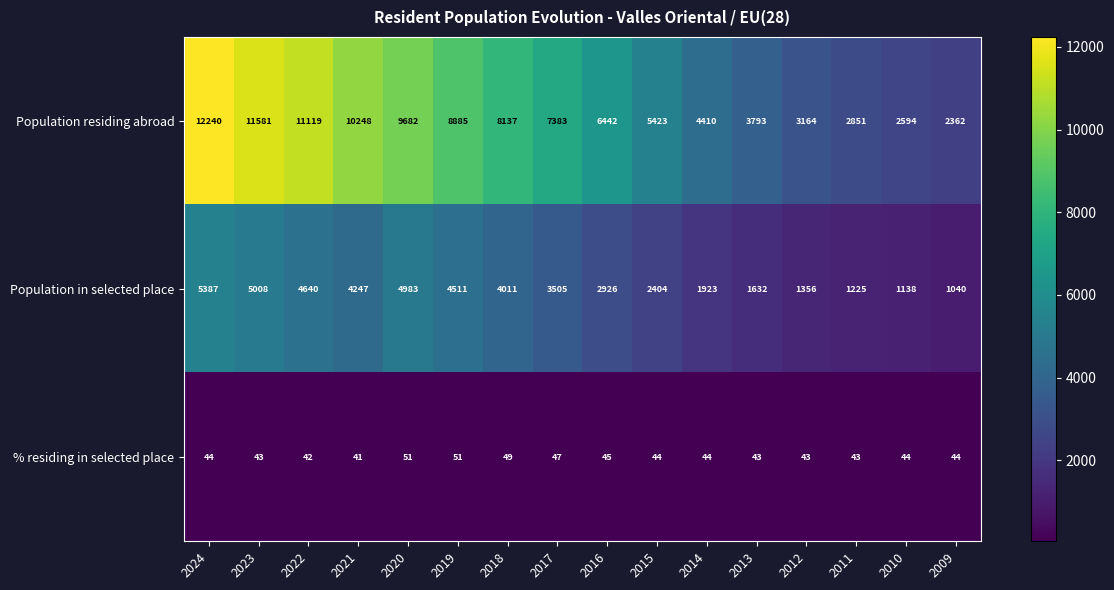

What is the lowest value of the Population in selected place series?

1040